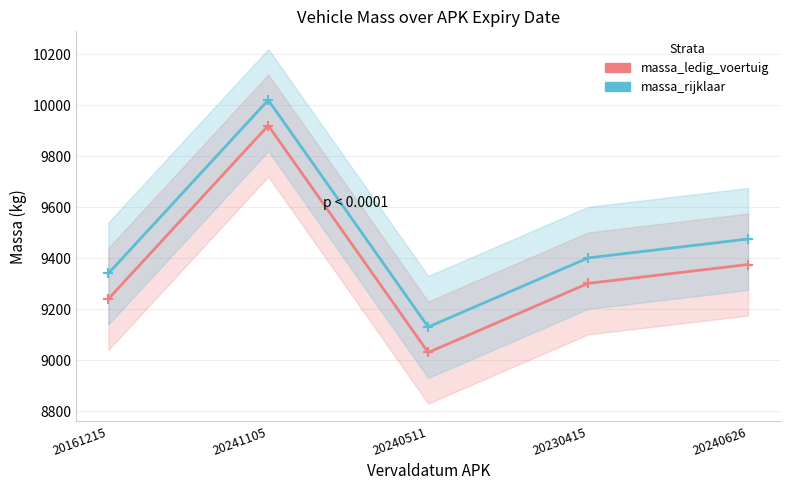

Which label corresponds to the largest value in the chart?

20241105